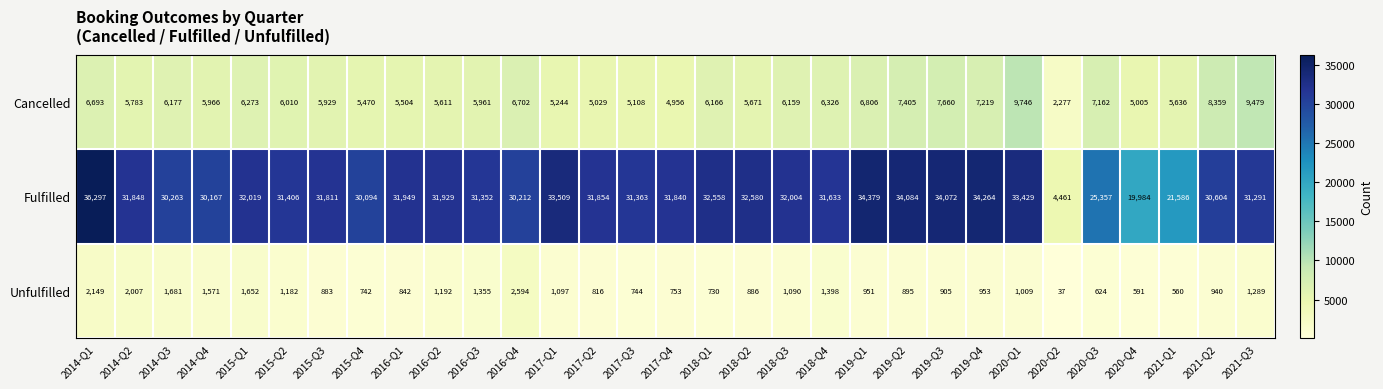

Which series changed the most between 2014-Q2 and 2018-Q4?

Unfulfilled